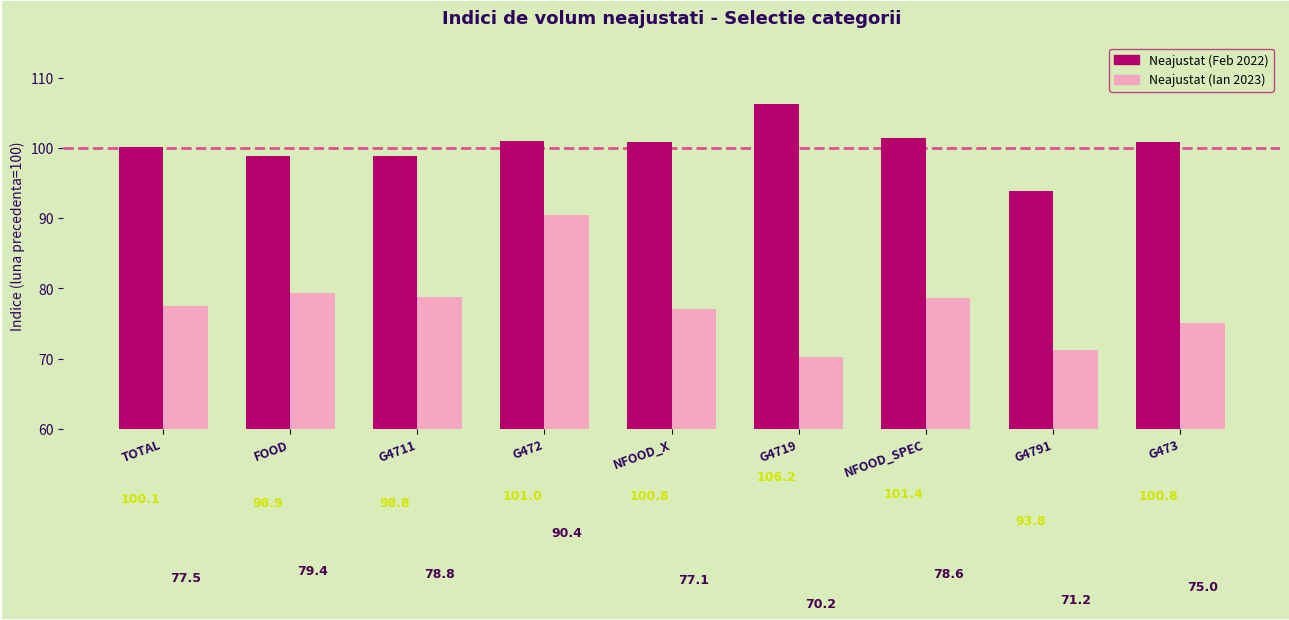

List the series in order of their overall mean, highest first.

Neajustat (Feb 2022), Neajustat (Ian 2023)